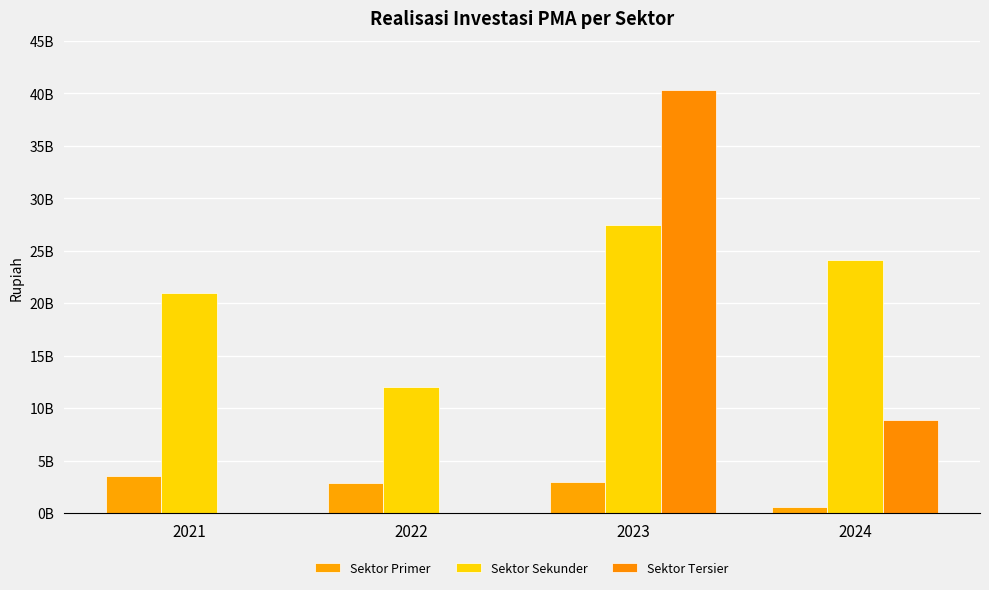

How many data points in Sektor Tersier are above 8816305000?

1